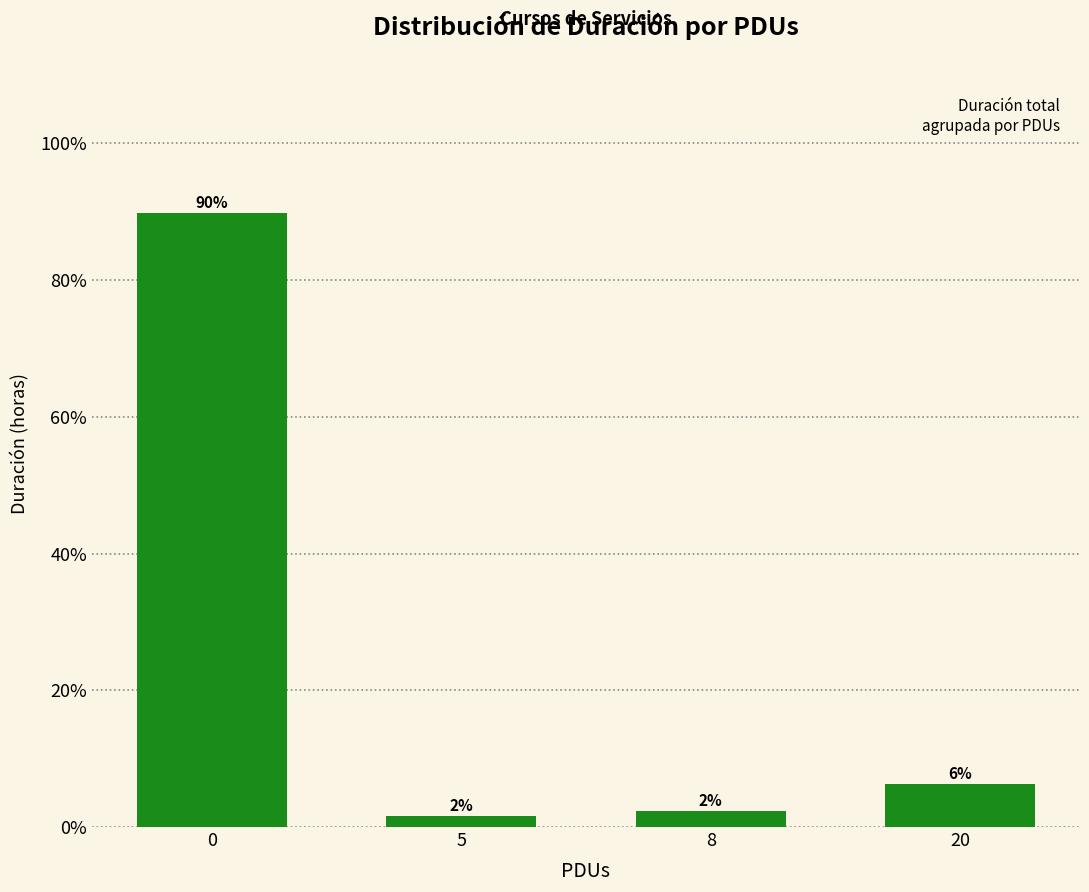

Reading left to right, list all the values displayed in this chart.

0=89.8	5=1.6	8=2.4	20=6.3